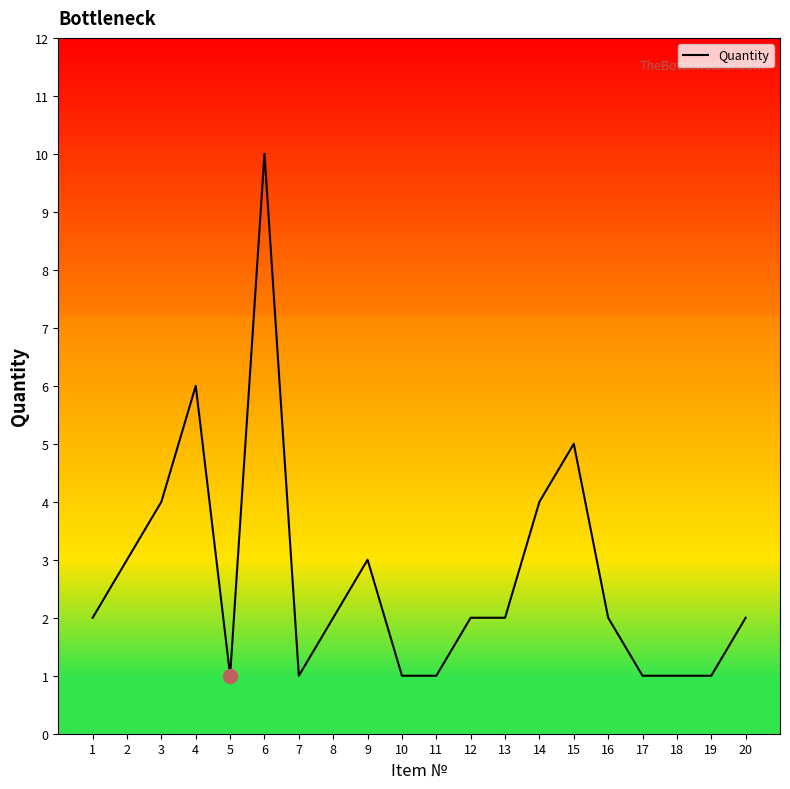

What is the maximum value shown in the chart?

10